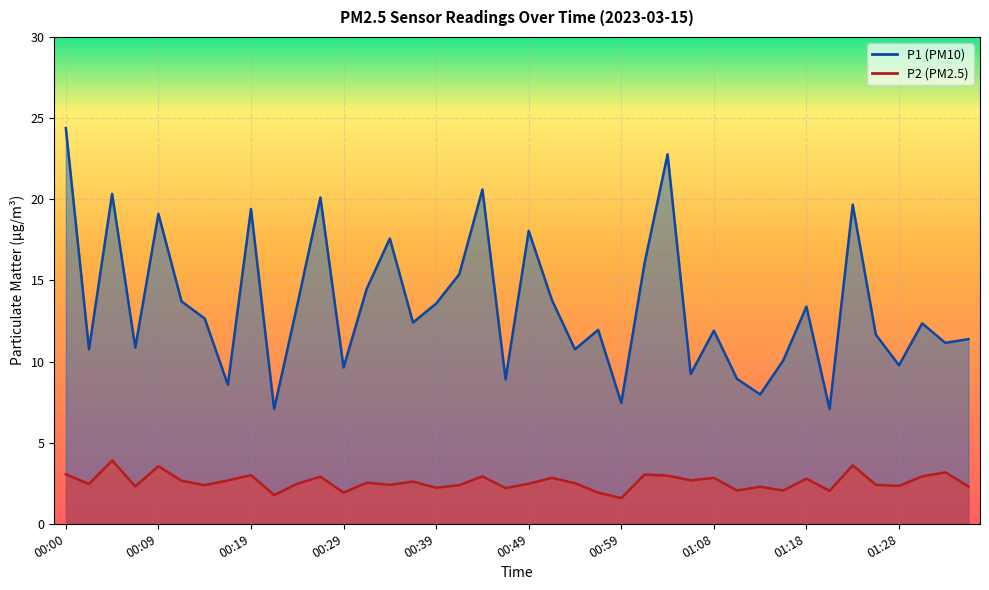

True or false: P2 and P1 intersect in this chart.

False